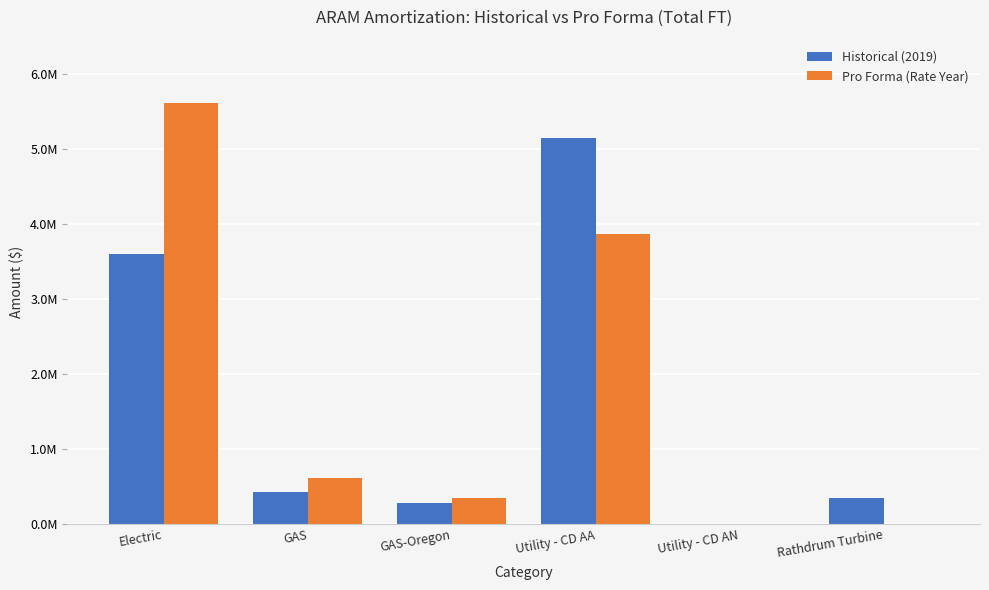

Which series changed the most between GAS-Oregon and Utility - CD AA?

Historical (2019)